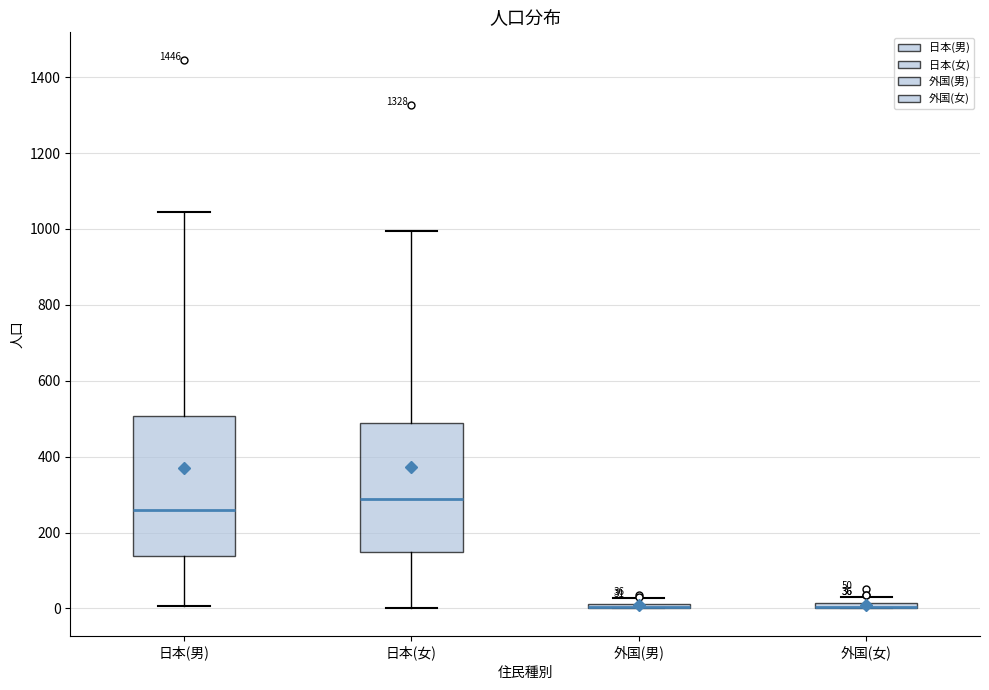

Comparing the boxes themselves (not the whiskers), which one is the tallest?

日本(男)